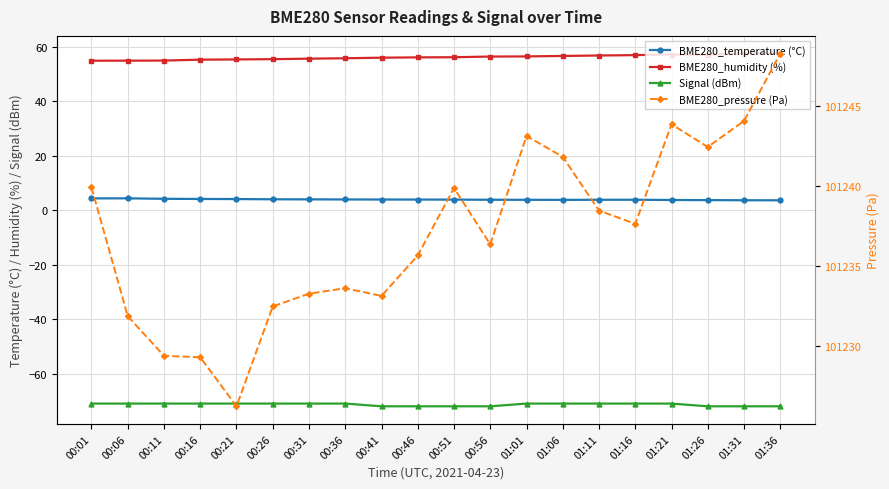

Reading left to right, what are all the values shown in this chart?

BME280_temperature (°C): 4.3	4.4	4.2	4.1	4.1	4.0	4.0	4.0	3.9	3.9	3.9	3.8	3.8	3.8	3.8	3.8	3.8	3.7	3.7	3.6
BME280_humidity (%): 54.9	54.9	54.9	55.3	55.4	55.5	55.6	55.8	56.0	56.1	56.2	56.4	56.5	56.6	56.8	57.0	57.2	57.1	57.5	57.5
Signal (dBm): -71.0	-71.0	-71.0	-71.0	-71.0	-71.0	-71.0	-71.0	-72.0	-72.0	-72.0	-72.0	-71.0	-71.0	-71.0	-71.0	-71.0	-72.0	-72.0	-72.0
BME280_pressure (Pa): 101239.9	101231.9	101229.4	101229.3	101226.2	101232.5	101233.3	101233.6	101233.1	101235.7	101239.9	101236.4	101243.1	101241.8	101238.5	101237.6	101243.9	101242.4	101244.1	101248.3